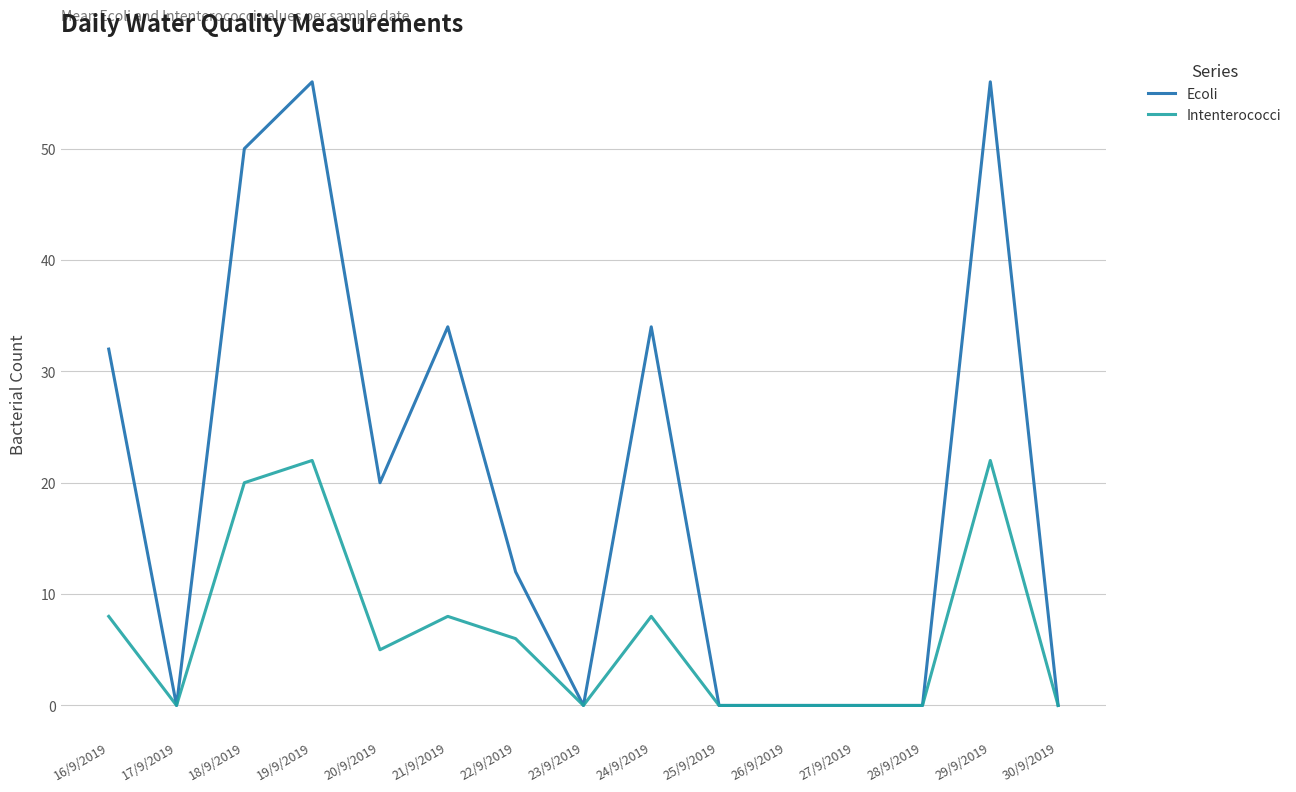

Between 24/9/2019 and 27/9/2019, which series saw the biggest shift?

Ecoli